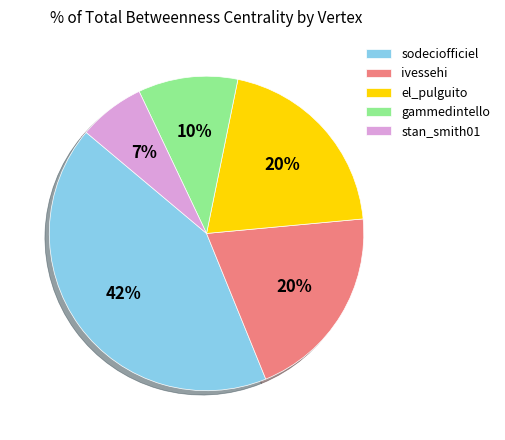

Is the sum of sodeciofficiel and gammedintello greater than half?

Yes